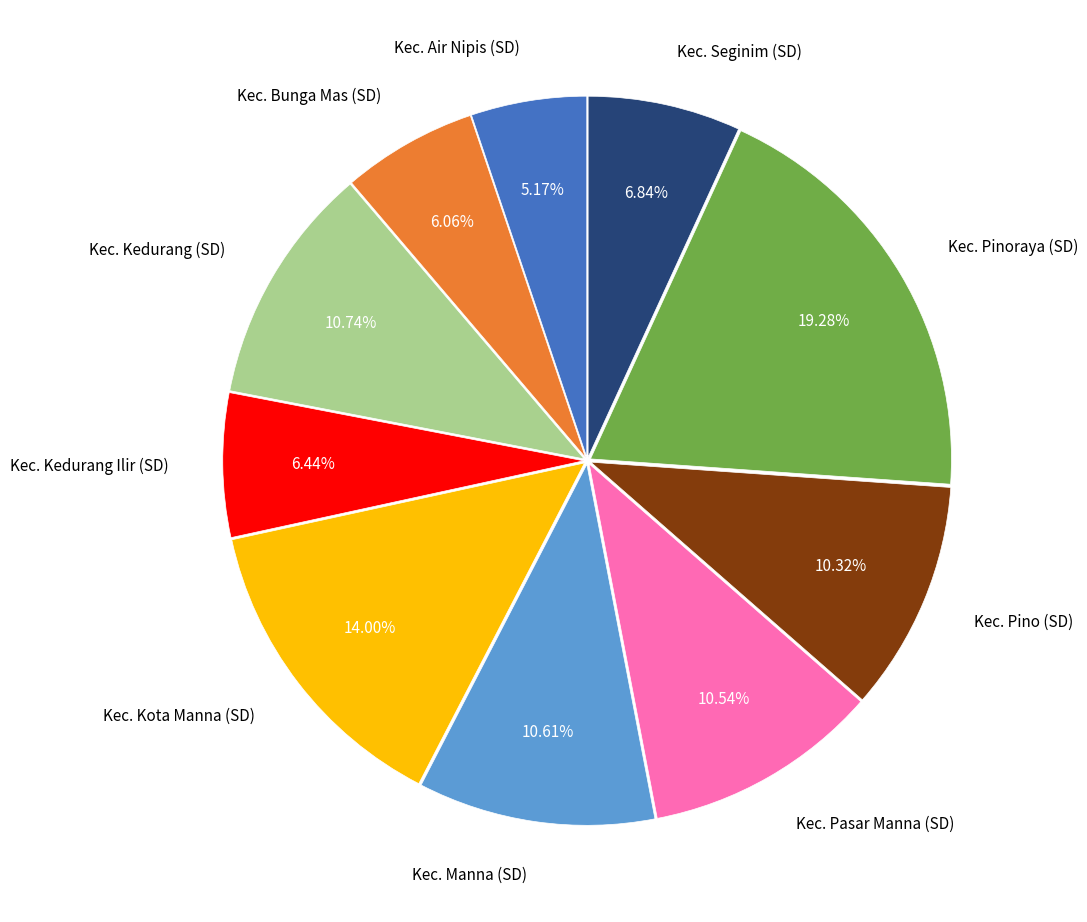

What percentage is NOT represented by Kec. Pinoraya (SD)?

80.7%